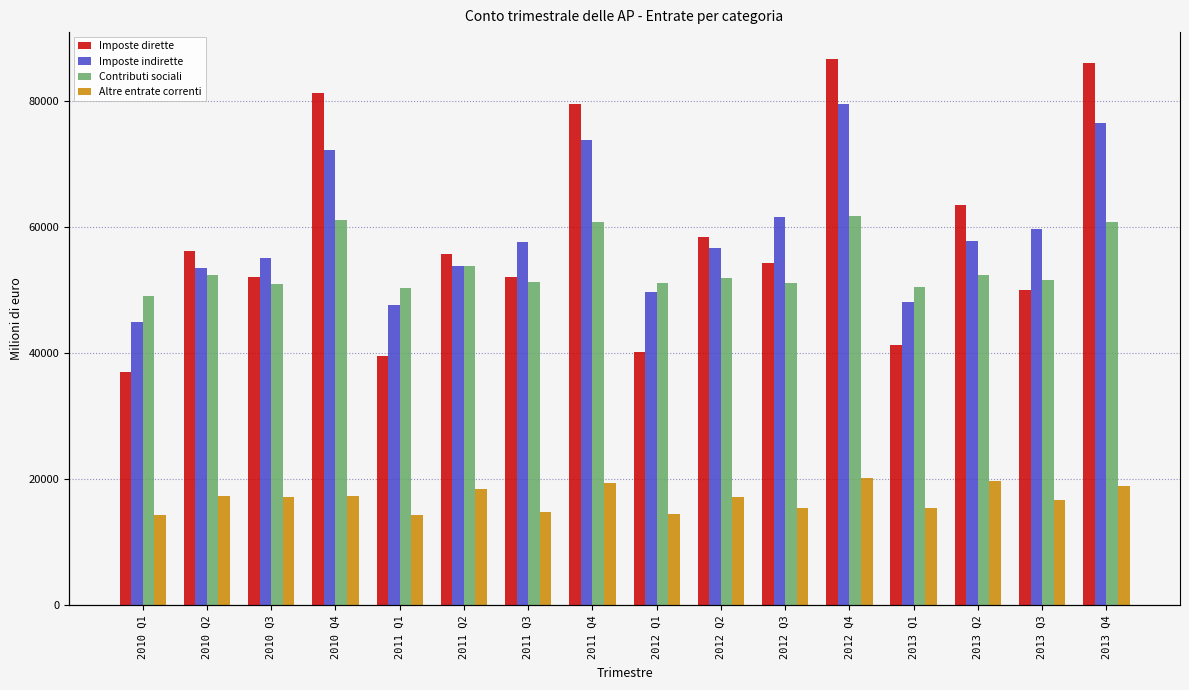

At how many categories does at least one series exceed 32250?

16